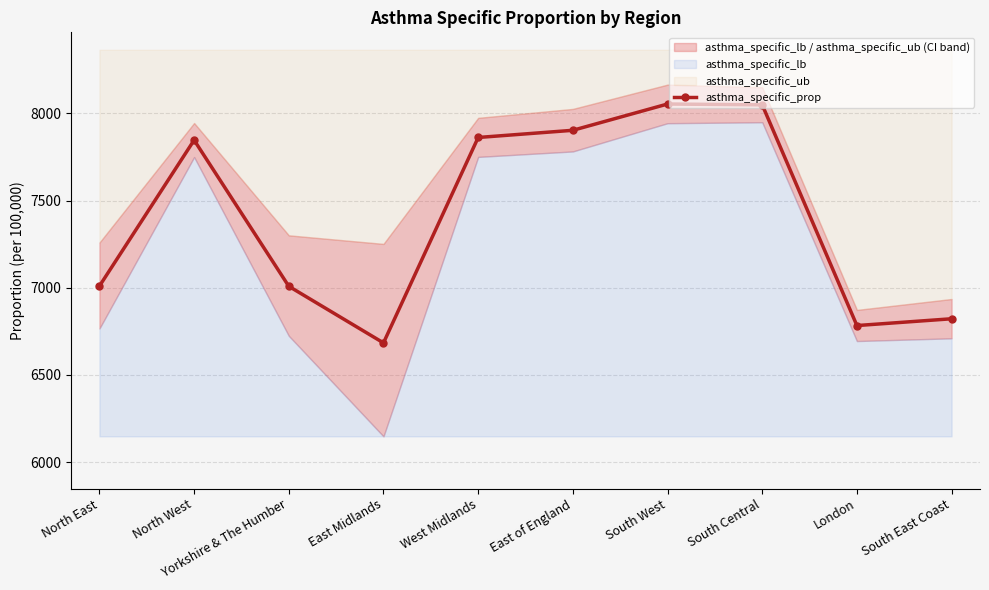

How many categories are shown in the chart?

10